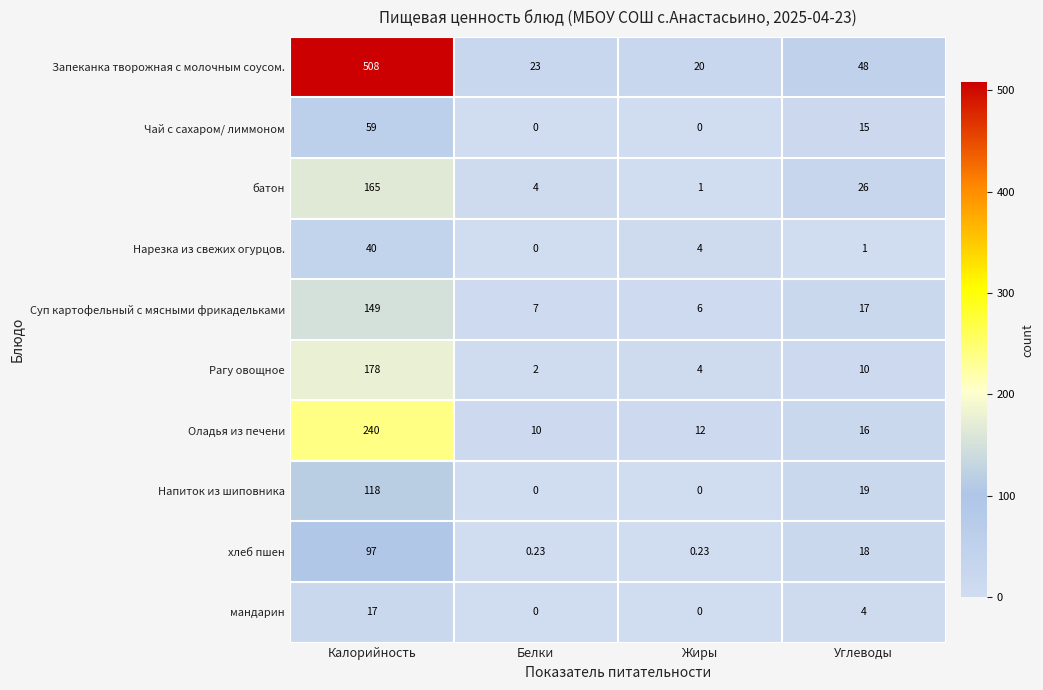

Where is Оладья из печени nearest to the value 125?

Углеводы